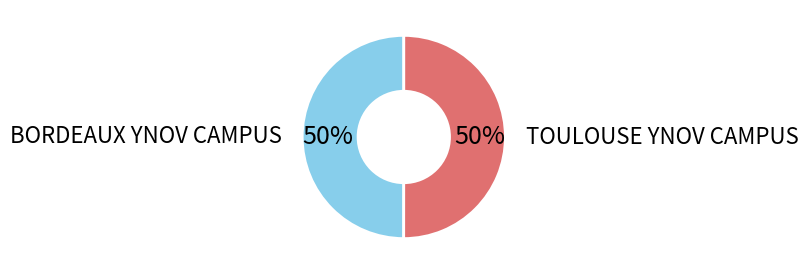

Count the number of slices in the pie.

2